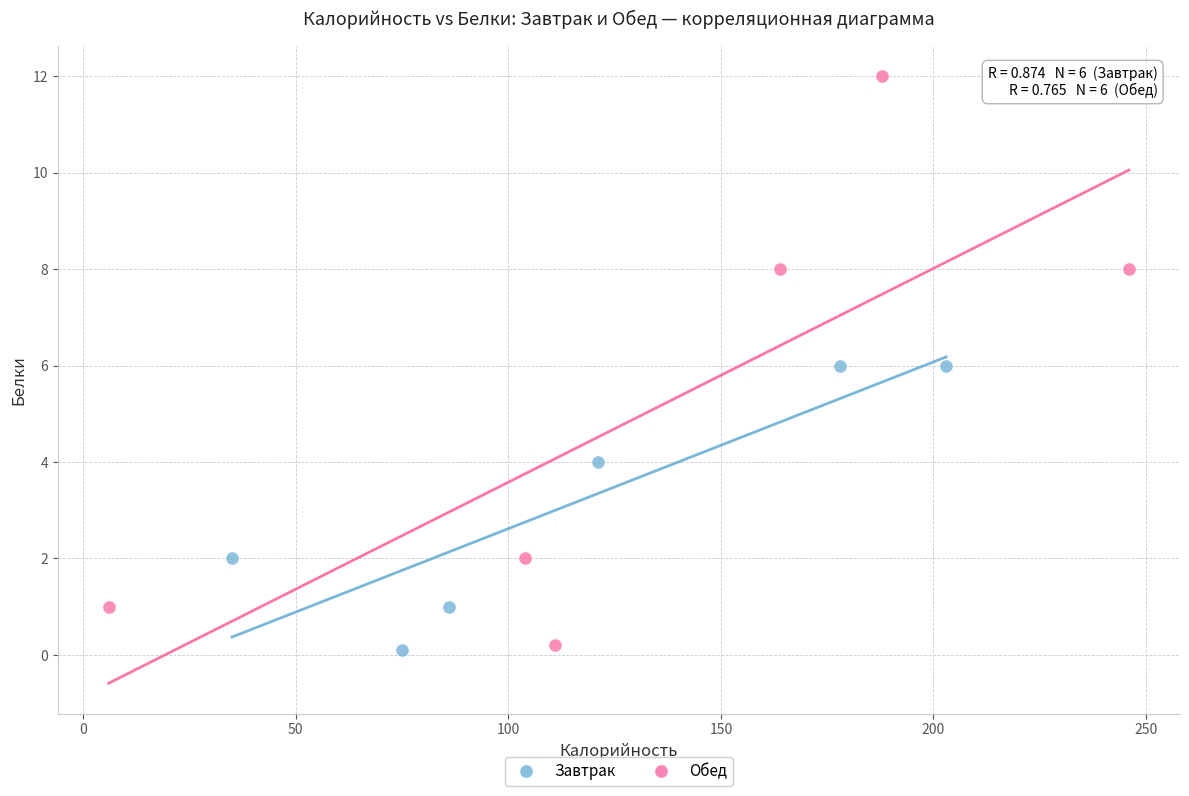

Which series contains the highest Y value?

Обед